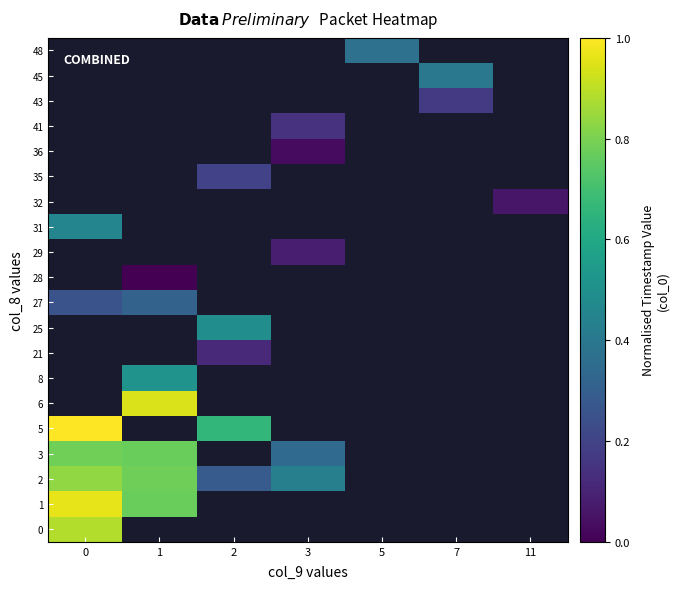

At 0, list the series in order from smallest to largest.

27, 3, 2, 0, 1, 5, 6, 8, 21, 25, 28, 29, 31, 32, 35, 36, 41, 43, 45, 48